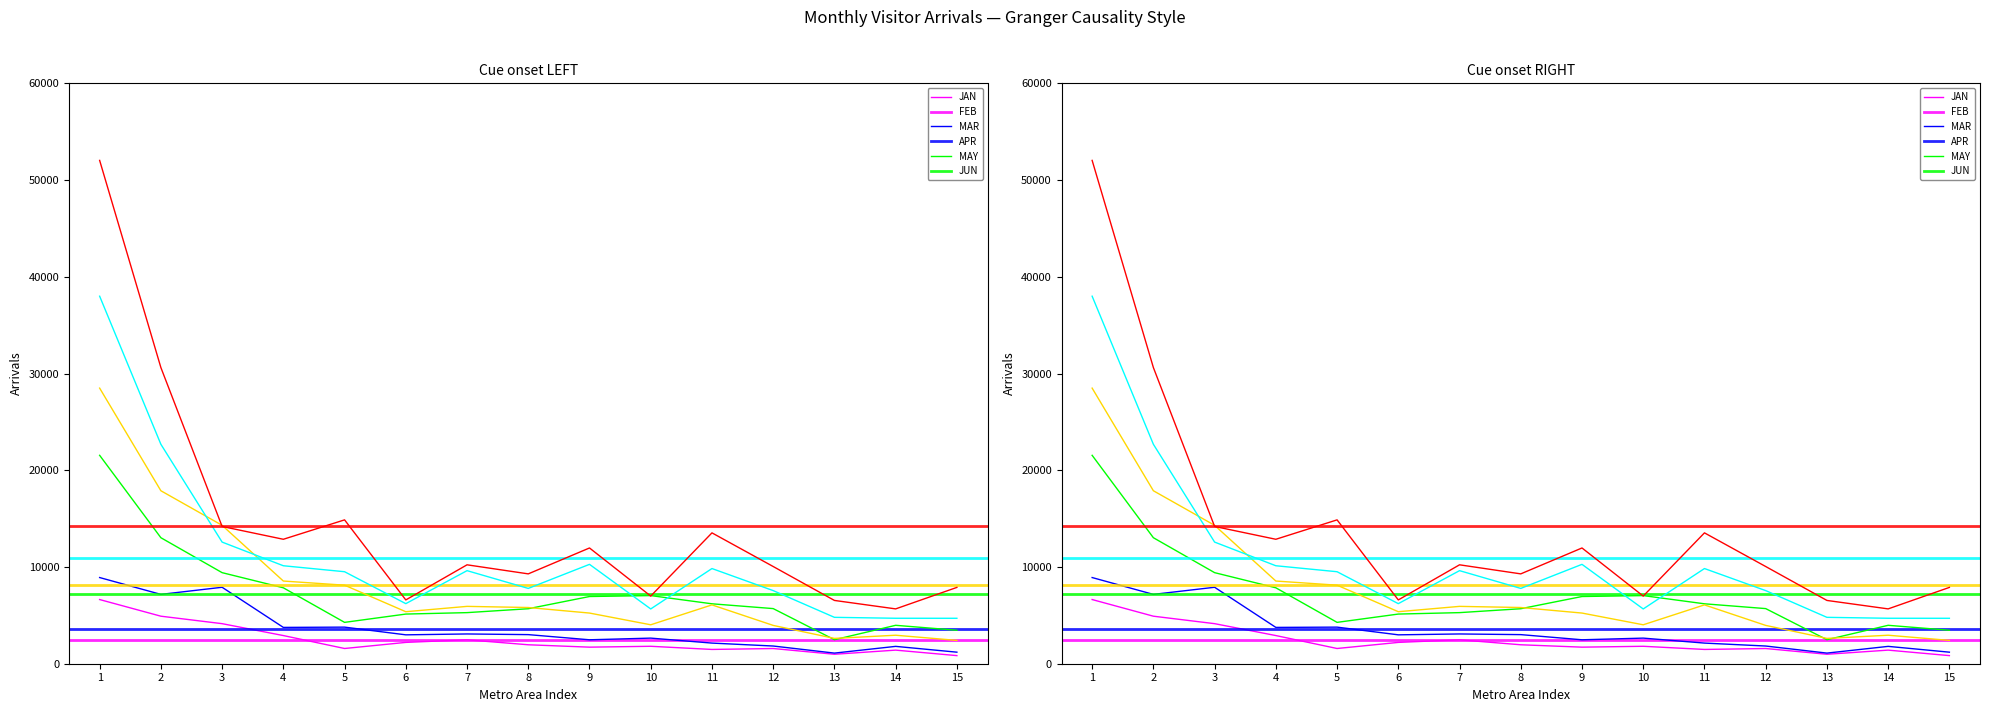

Reading left to right, what are all the values shown in this chart?

JAN: 6634.0	4913.4	4141.2	2911.8	1574.2	2204.3	2473.1	1959.0	1713.1	1802.9	1476.4	1571.1	977.8	1405.3	837.9
FEB: 8908.6	7167.5	7903.8	3755.1	3782.8	2986.7	3076.7	3008.2	2474.6	2646.9	2133.2	1829.8	1097.8	1793.6	1193.4
MAR: 21543.7	13026.8	9414.4	7848.9	4275.5	5133.5	5281.9	5684.9	6947.7	7043.3	6194.5	5698.9	2481.7	3971.4	3460.2
APR: 28490.8	17882.3	14307.7	8547.4	8119.2	5377.0	5928.8	5811.1	5237.4	4025.2	6081.9	3961.7	2617.6	2945.9	2411.2
MAY: 37993.5	22686.4	12574.5	10128.5	9510.6	6210.0	9621.3	7785.7	10273.2	5662.8	9839.2	7558.7	4795.8	4700.0	4697.4
JUN: 52032.1	30619.0	14190.2	12865.1	14871.2	6595.5	10225.3	9288.5	11966.1	6992.4	13528.2	10049.3	6542.4	5668.6	7889.3